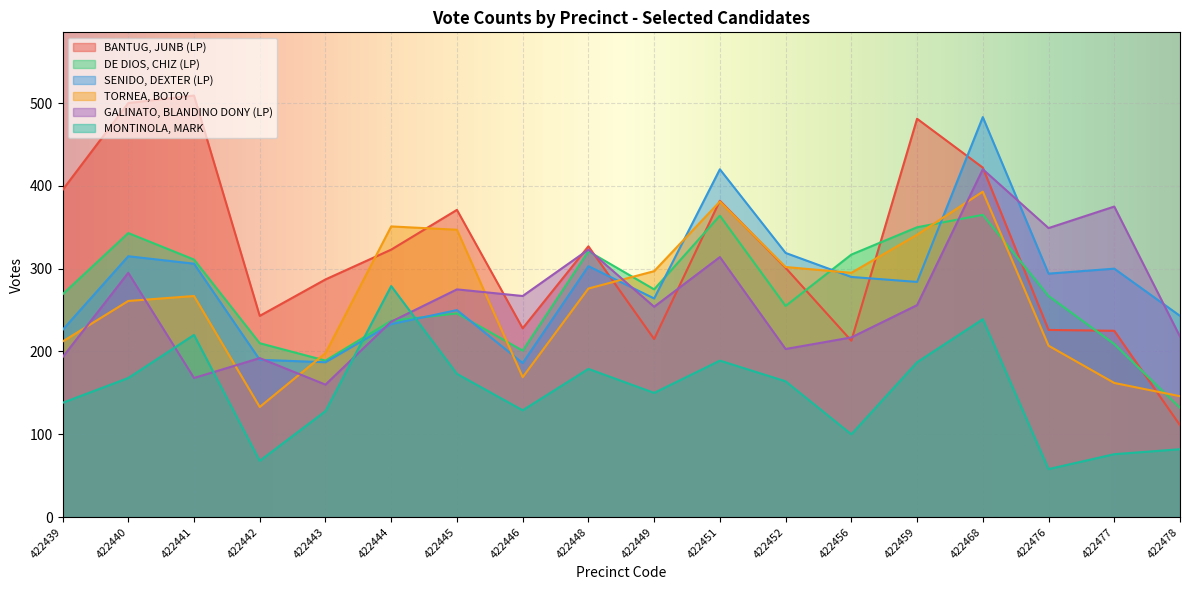

The value of BANTUG, JUNB (LP) at 422446 is 75. True or false?

False